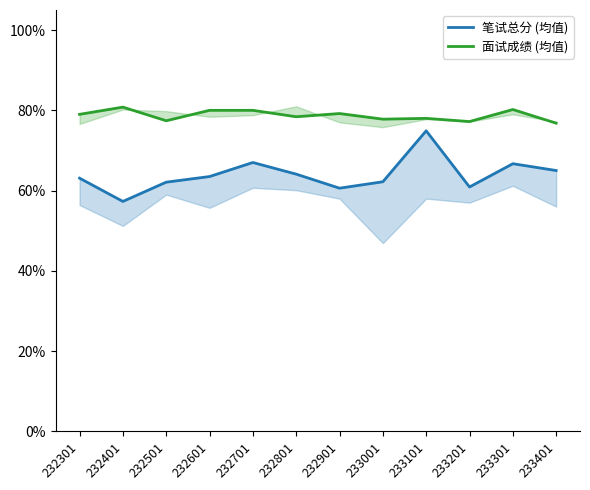

What is the lowest value of the 面试成绩 (均值) series?

76.8